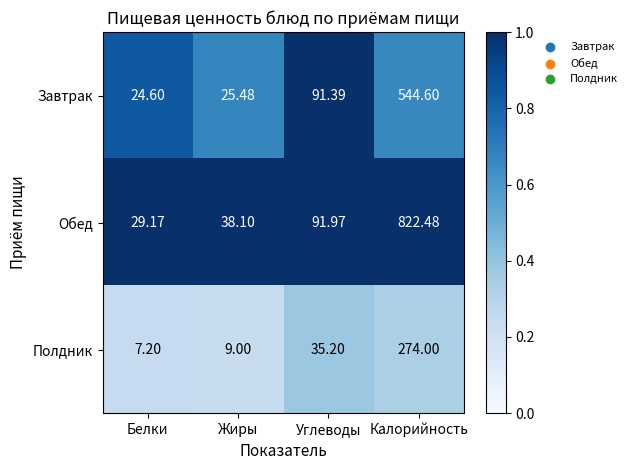

Which series has the largest total across all categories?

Обед